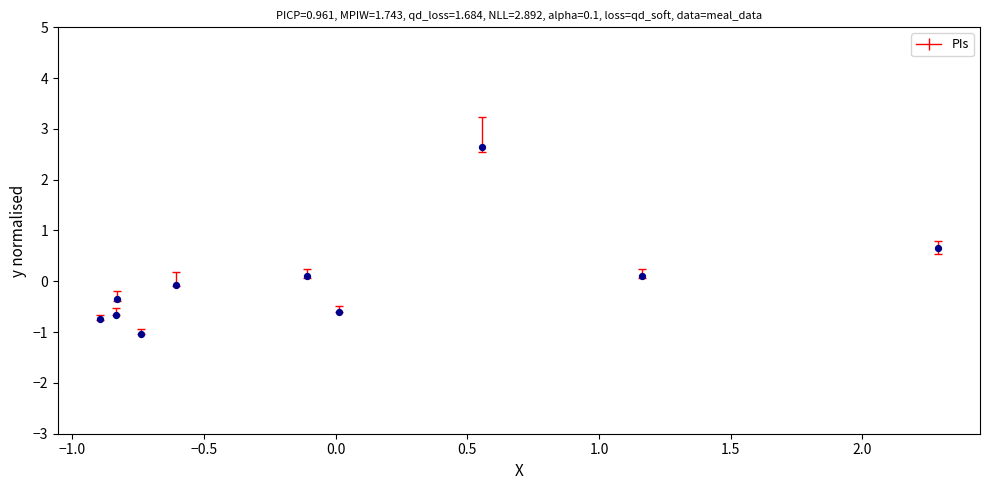

What is the range of Y values (max minus min)?

3.7